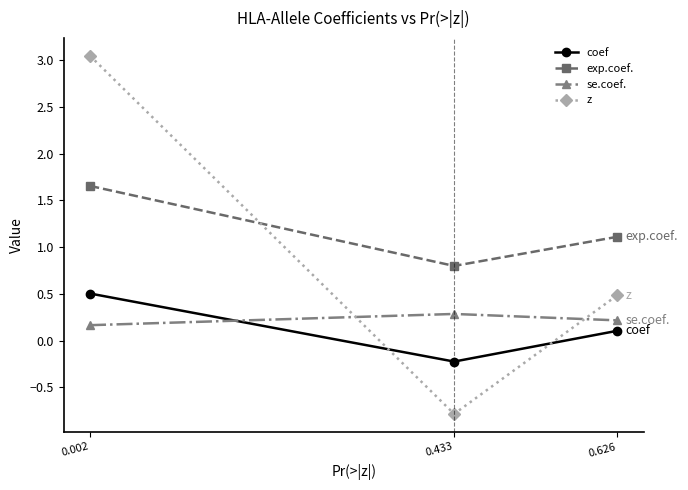

Which series changed the most between 0.433 and 0.626?

z